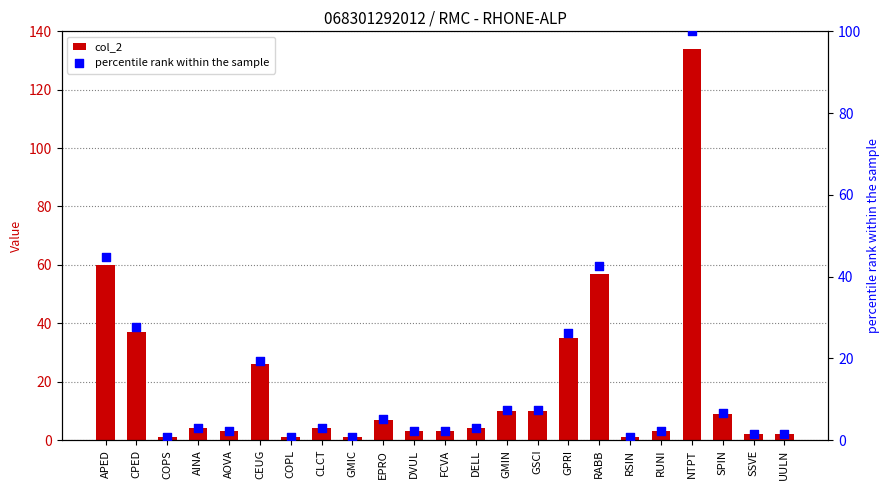

At which category is the sum across all series the highest?

NTPT